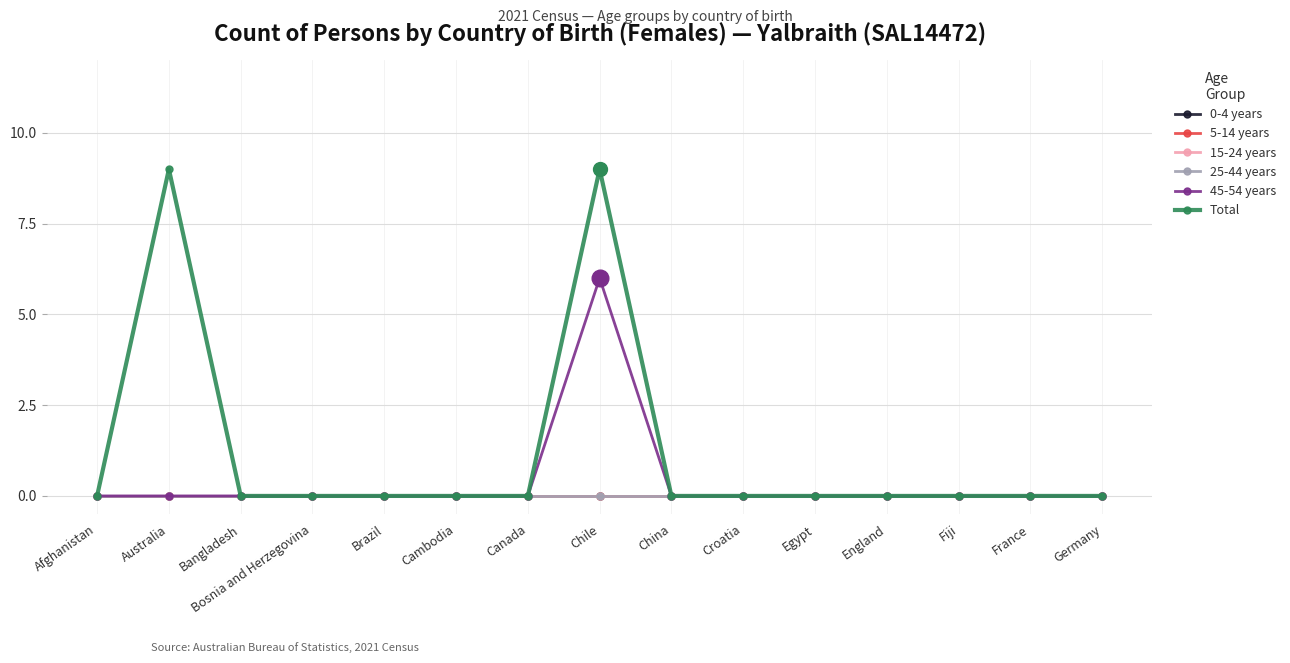

At which category is the sum across all series the highest?

Chile